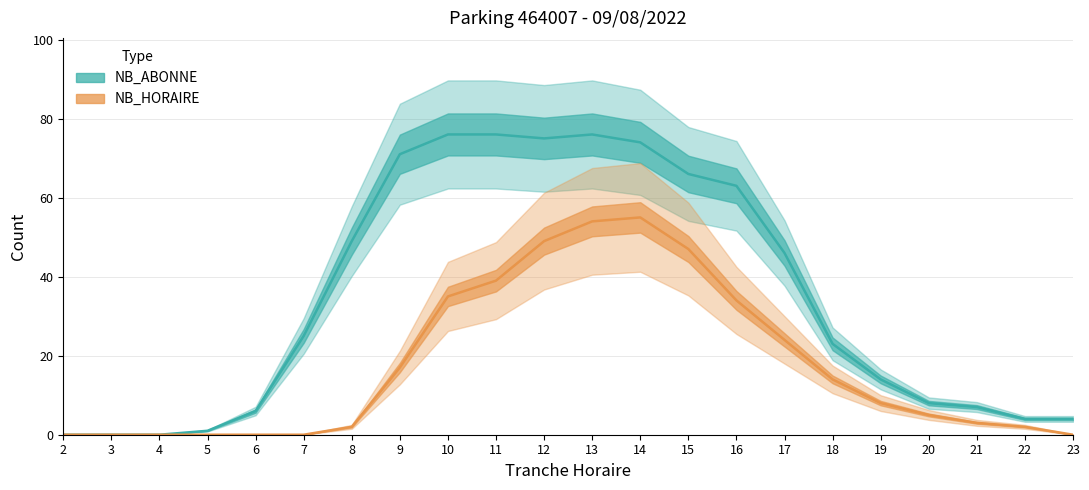

What are all the series names shown in the legend?

NB_ABONNE line, NB_HORAIRE line